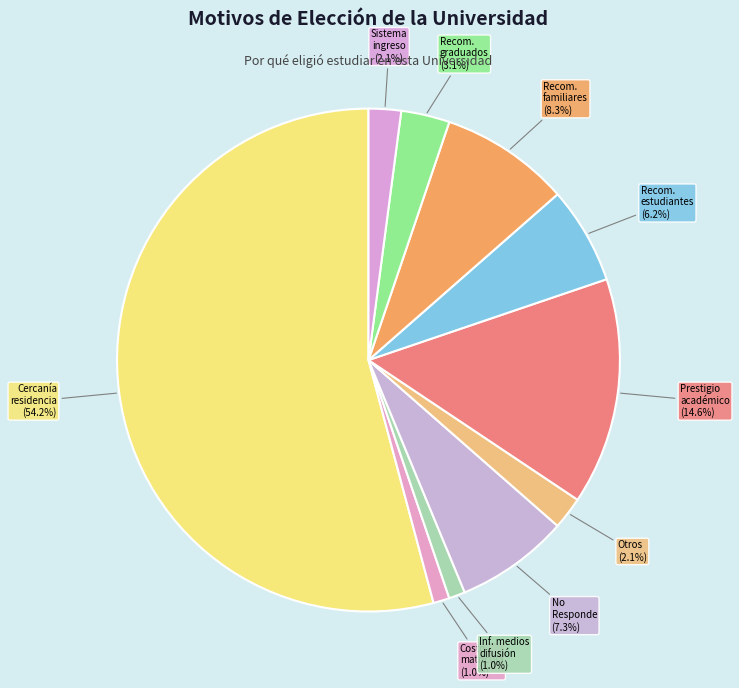

Rank the categories by value from highest to lowest.

Cercanía con el lugar de residencia, Prestigio académico, Recomendación de familiares o amigos, No Responde, Recomendación de estudiantes, Recomendación de graduados, Otros, Sistema de ingreso, Costo de la matrícula, Información en medios de difusión